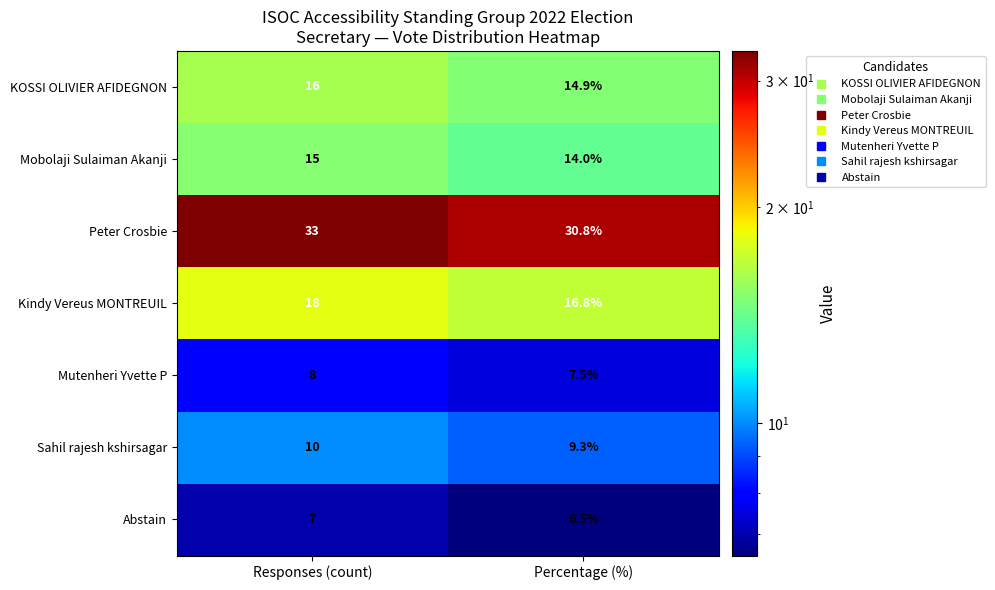

Which series has the largest range (max minus min)?

Peter Crosbie